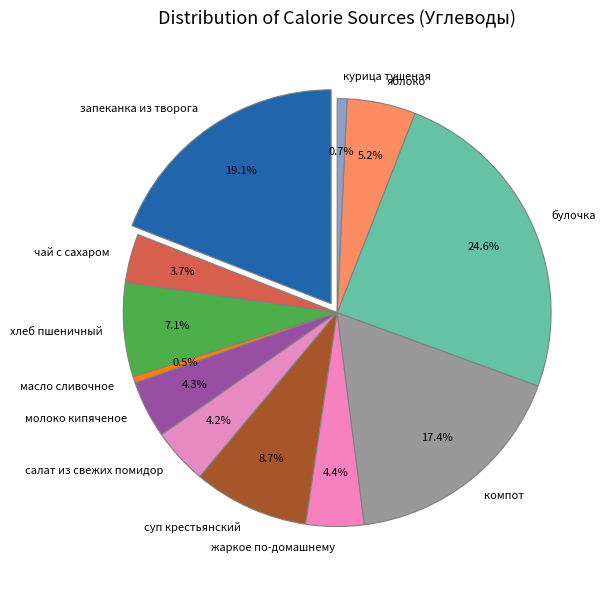

How many slices are in this pie chart?

12